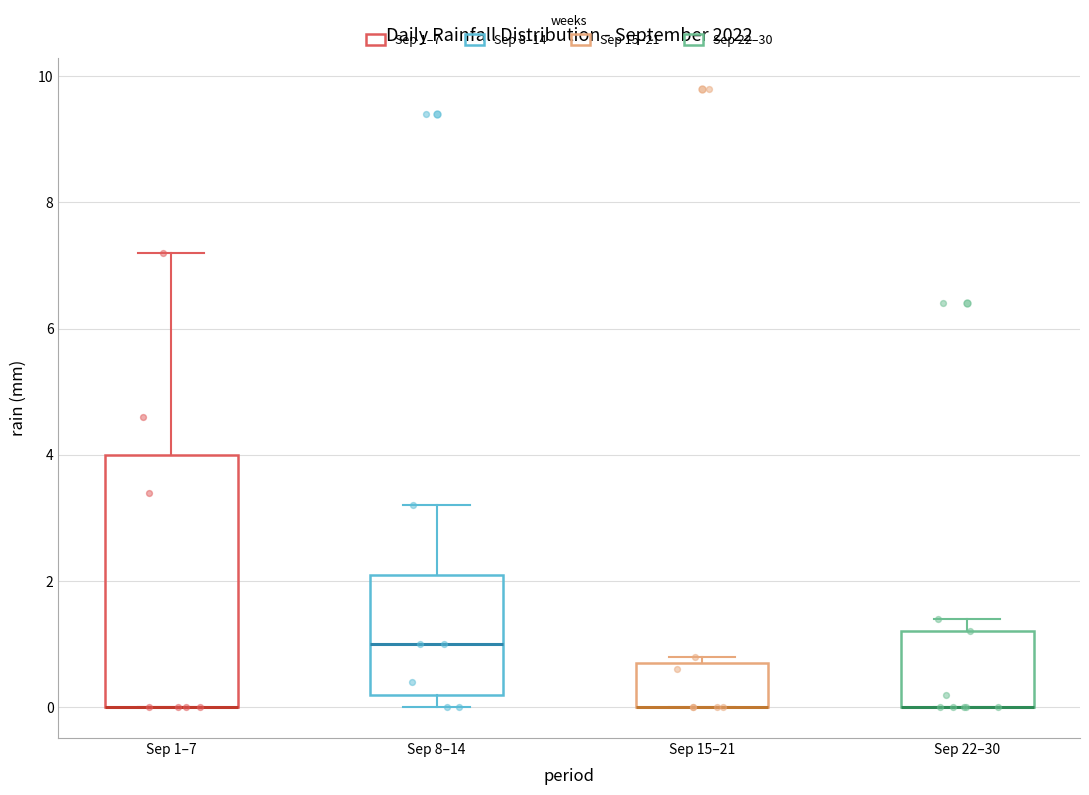

Where is the upper edge of the box for Sep 15–21 on the y-axis? The values are not printed on the chart, so give them approximately, as read against the axis.

0.8